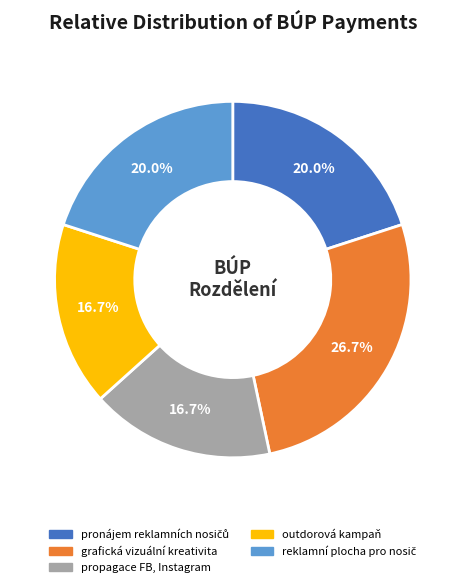

True or false: grafická vizuální kreativita accounts for 27% of the total.

True